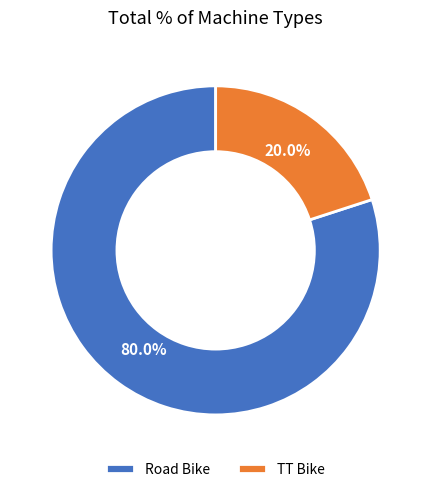

Count the number of slices in the pie.

2